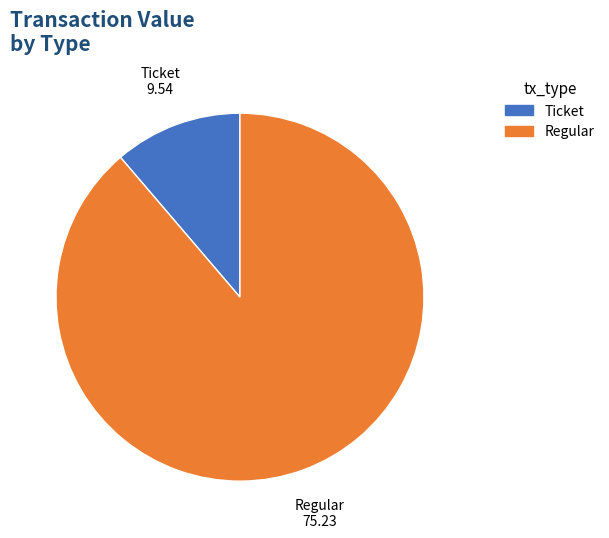

Which slice is the smallest?

Ticket